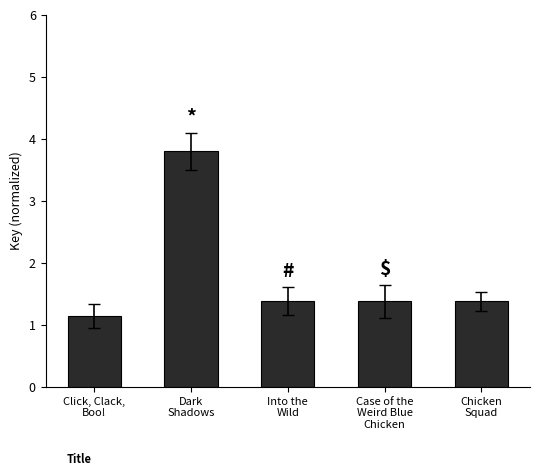

What value does the data have at Into the
Wild?

1.4